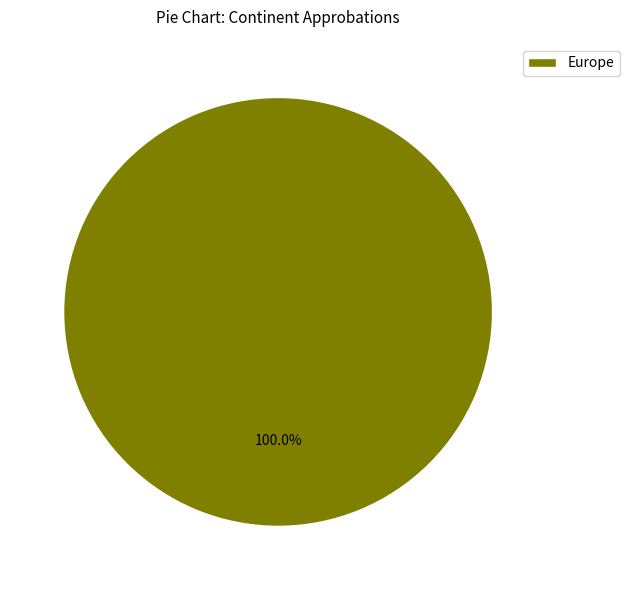

Is Europe the majority of the pie?

Yes